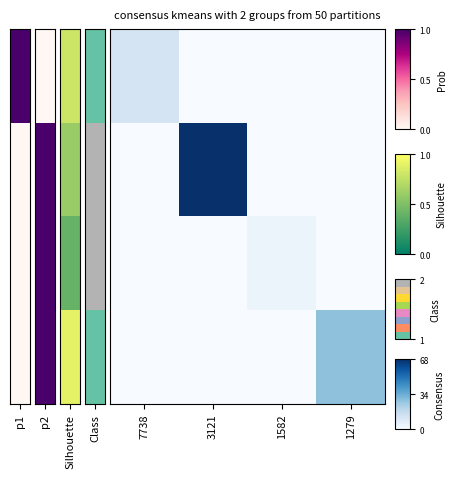

Between 1582 and 7738, which is larger?

7738